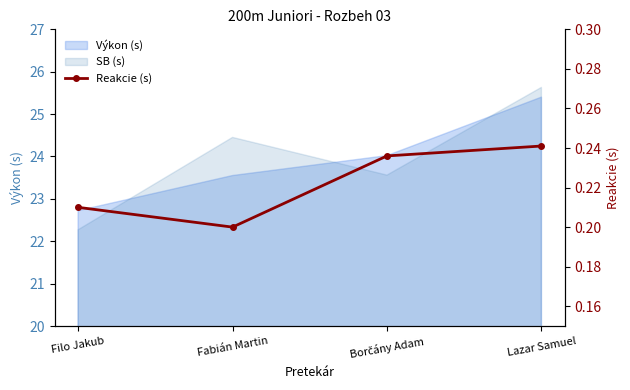

What is the label of the 4th point from the left?

Lazar Samuel